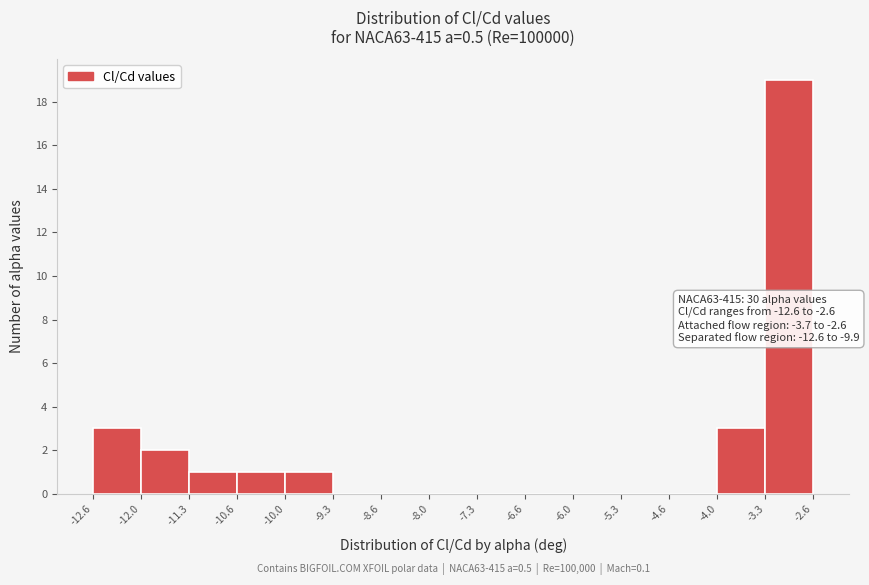

Over which range of the x-axis is the bar tallest?

-3.3 to -2.6